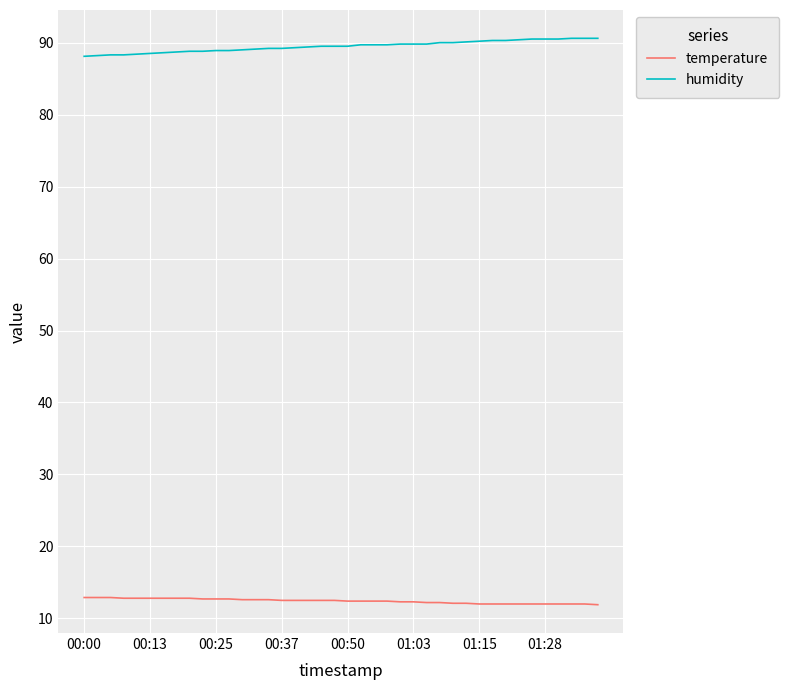

List the series in order of their overall mean, lowest first.

temperature, humidity